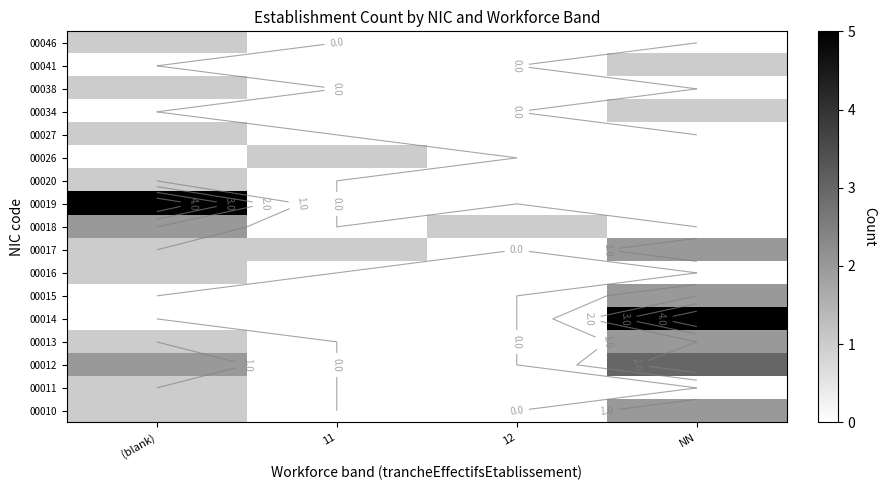

Is it true that 00038 equals 1 at (blank)?

False